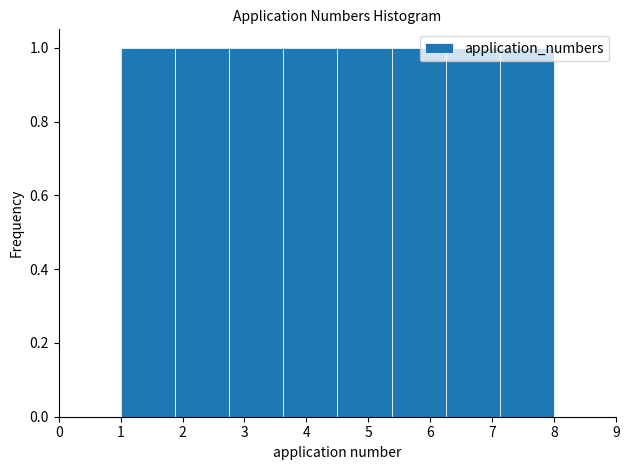

What is the height of the bar covering 1.0 to 1.9 on the x-axis? Neither the bar edges nor the heights are printed on the chart, so give them approximately, as read against the axes.

1